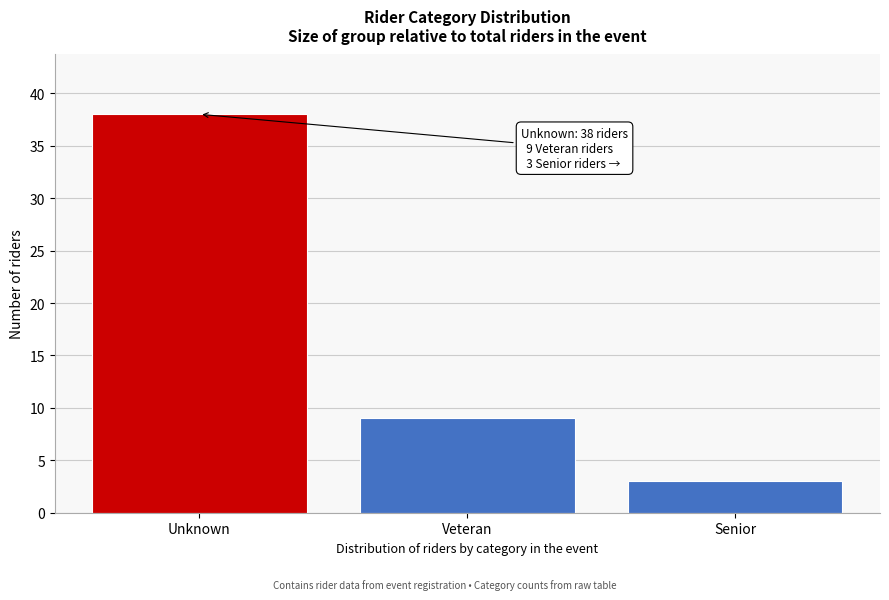

Reading left to right, what are all the values shown in this chart?

38	9	3